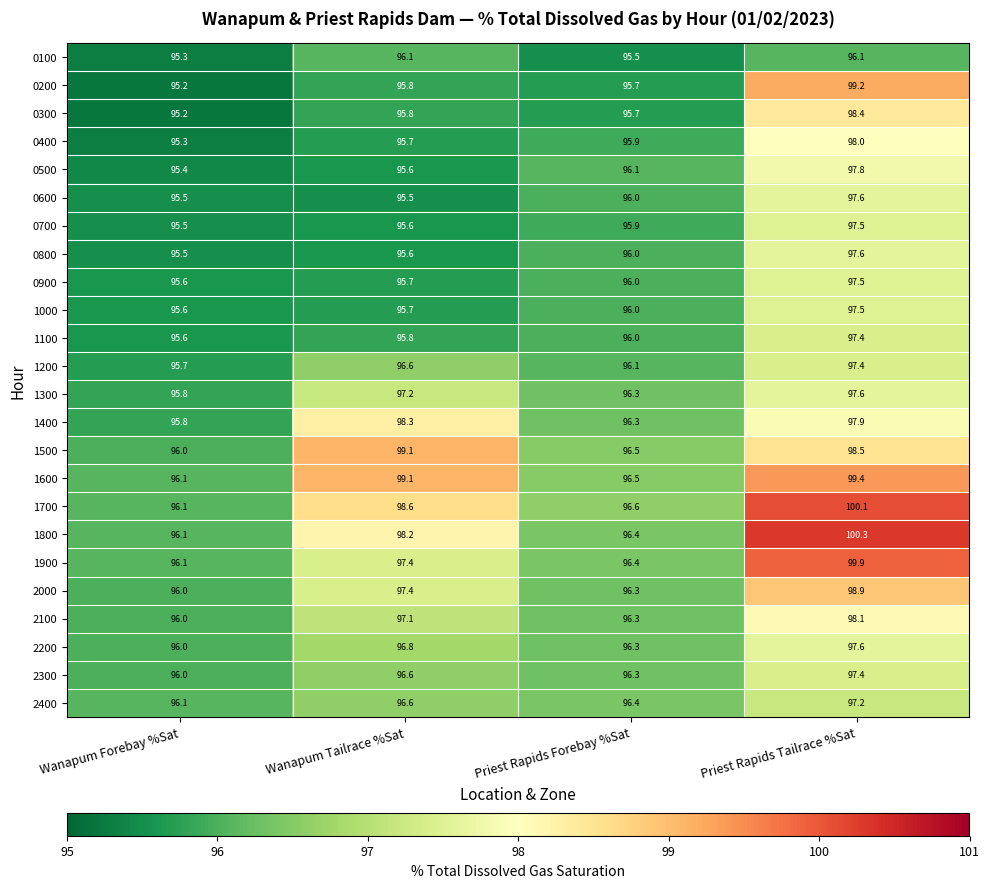

Which series has the widest spread of values?

1800